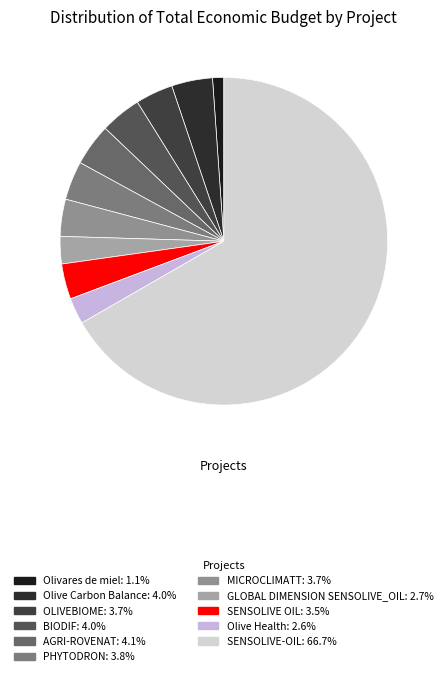

How many segments does this pie chart have?

11